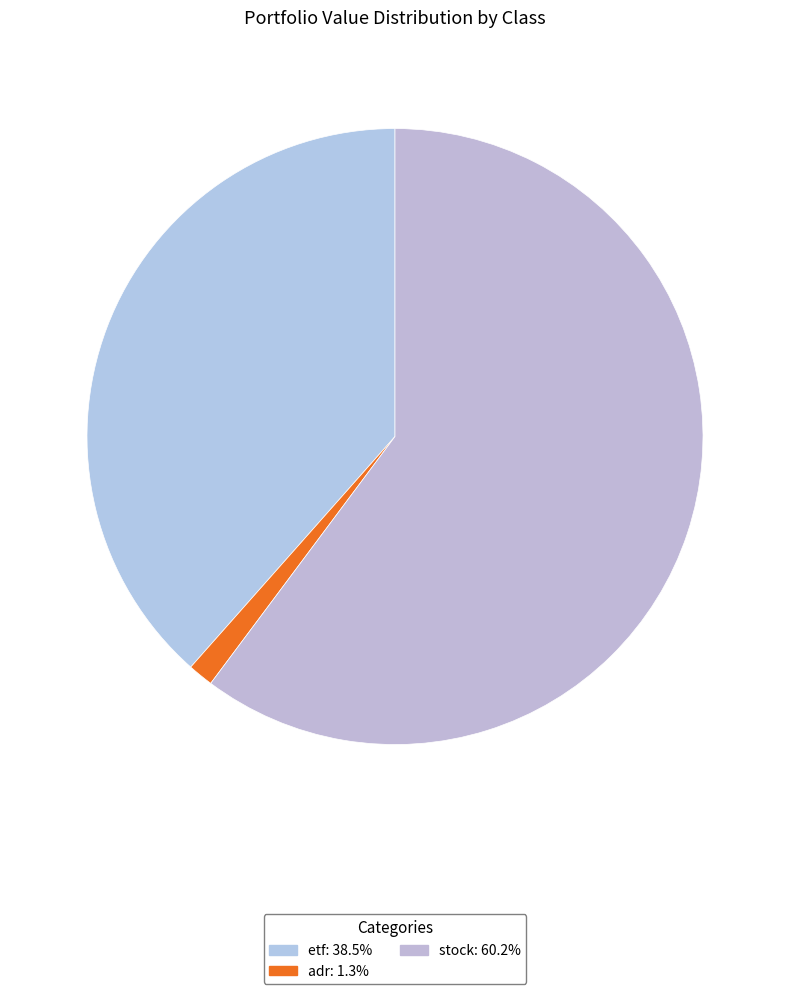

How many slices are in this pie chart?

3